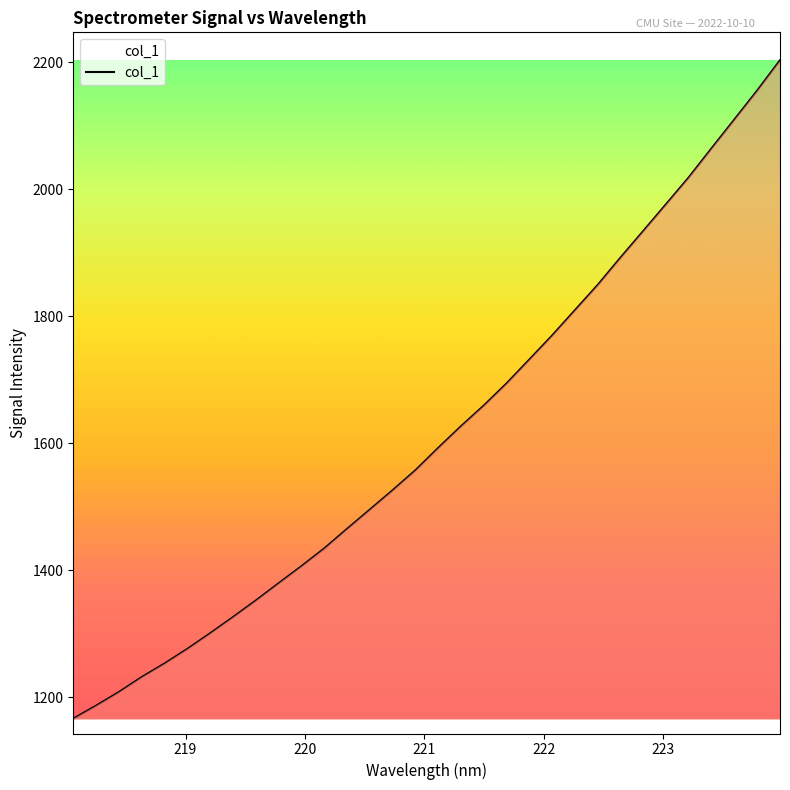

What is the minimum value shown in the chart?

1166.2